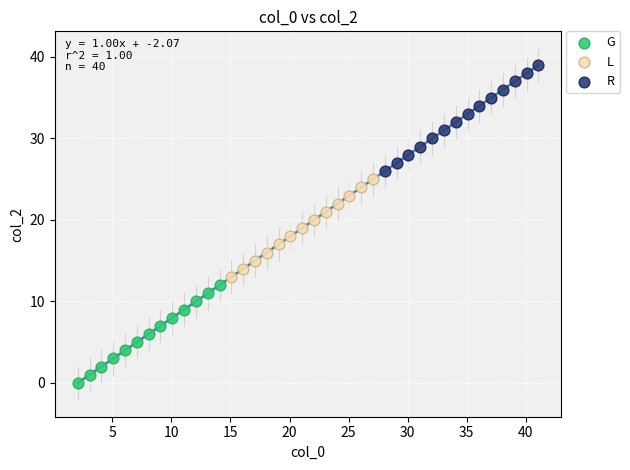

Which series reaches the maximum Y coordinate?

R